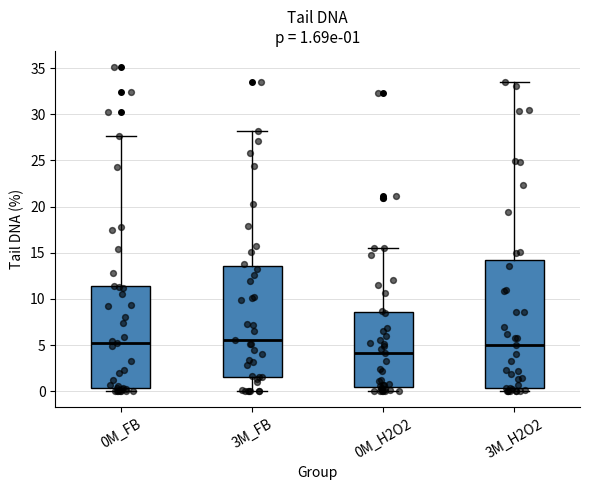

Comparing the boxes themselves (not the whiskers), which one is the tallest?

3M_H2O2